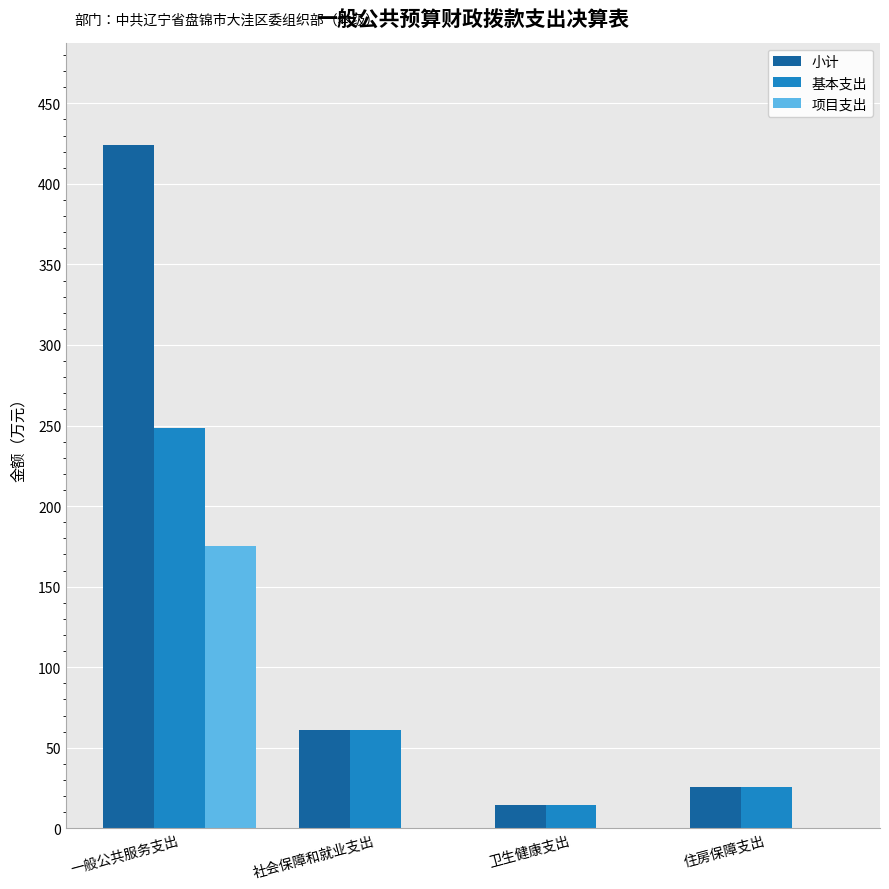

Reading left to right, what are all the values shown in this chart?

小计: 424.0	61.0	14.4	25.4
基本支出: 248.6	61.0	14.4	25.4
项目支出: 175.5	0.0	0.0	0.0